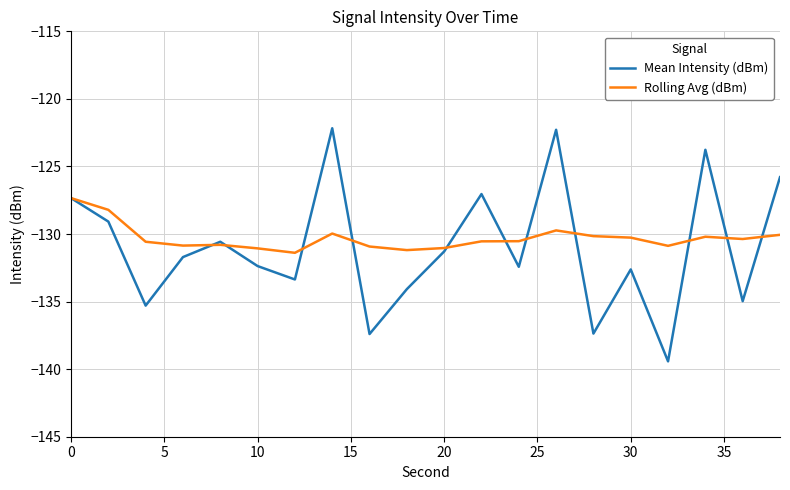

Rank the series by their average value, from lowest to highest.

Mean Intensity (dBm), Rolling Avg (dBm)